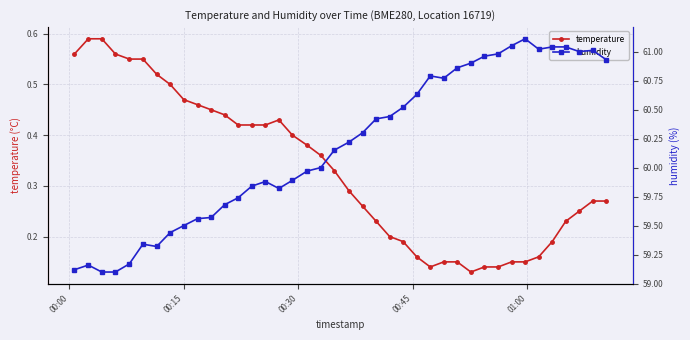

Reading left to right, extract all data points from this chart.

temperature: 0.6	0.6	0.6	0.6	0.6	0.6	0.5	0.5	0.5	0.5	0.5	0.4	0.4	0.4	0.4	0.4	0.4	0.4	0.4	0.3	0.3	0.3	0.2	0.2	0.2	0.2	0.1	0.1	0.1	0.1	0.1	0.1	0.1	0.1	0.2	0.2	0.2	0.2	0.3	0.3
humidity: 59.1	59.2	59.1	59.1	59.2	59.3	59.3	59.4	59.5	59.6	59.6	59.7	59.7	59.8	59.9	59.8	59.9	60.0	60.0	60.1	60.2	60.3	60.4	60.4	60.5	60.6	60.8	60.8	60.9	60.9	61.0	61.0	61.0	61.1	61.0	61.0	61.0	61.0	61.0	60.9